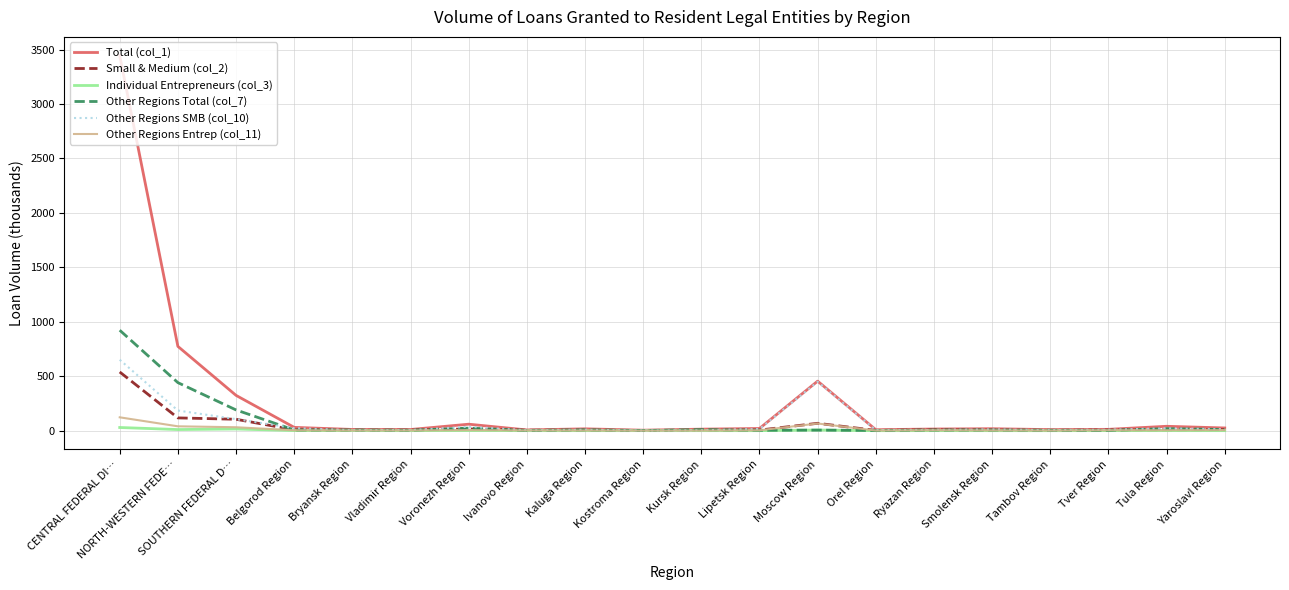

What position from the left is Tula Region?

19